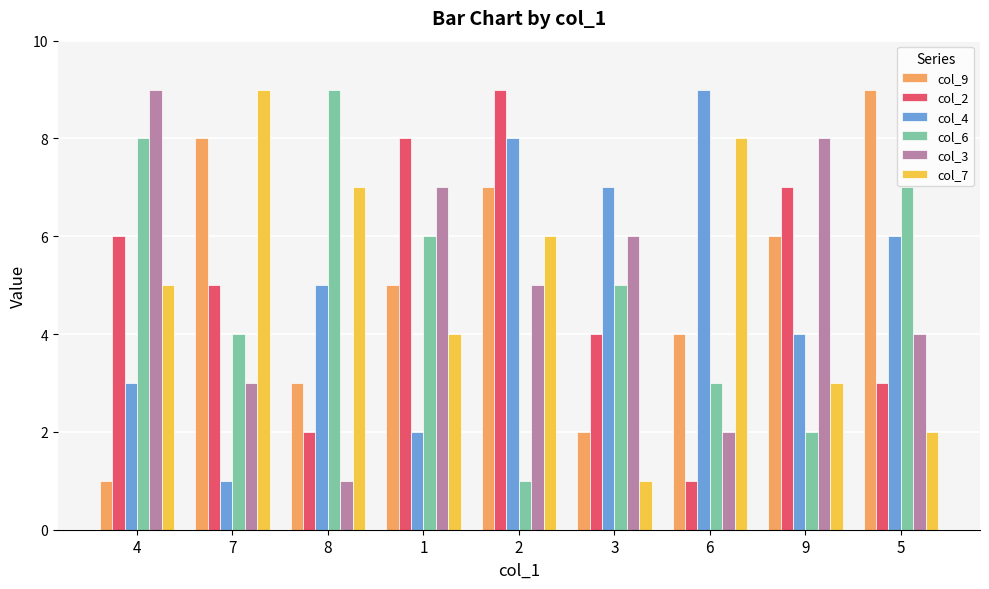

Reading left to right, what are all the values shown in this chart?

col_9: 1	8	3	5	7	2	4	6	9
col_2: 6	5	2	8	9	4	1	7	3
col_4: 3	1	5	2	8	7	9	4	6
col_6: 8	4	9	6	1	5	3	2	7
col_3: 9	3	1	7	5	6	2	8	4
col_7: 5	9	7	4	6	1	8	3	2